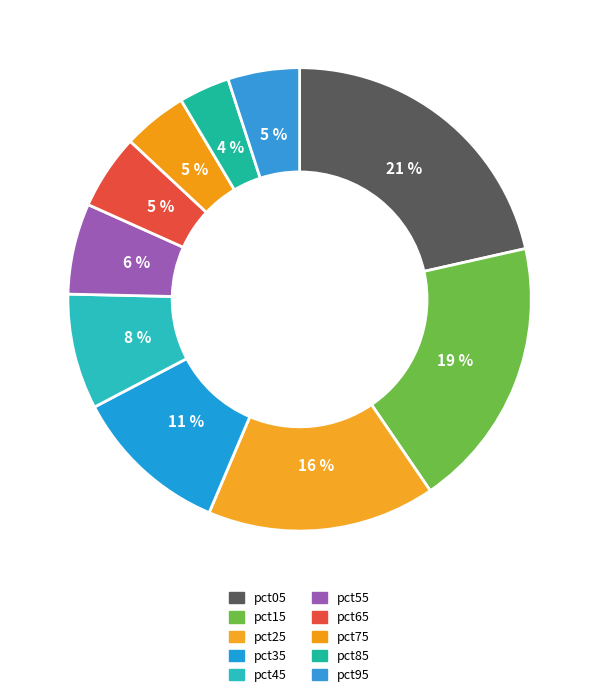

The pct15 slice represents 19% of the pie. True or false?

True